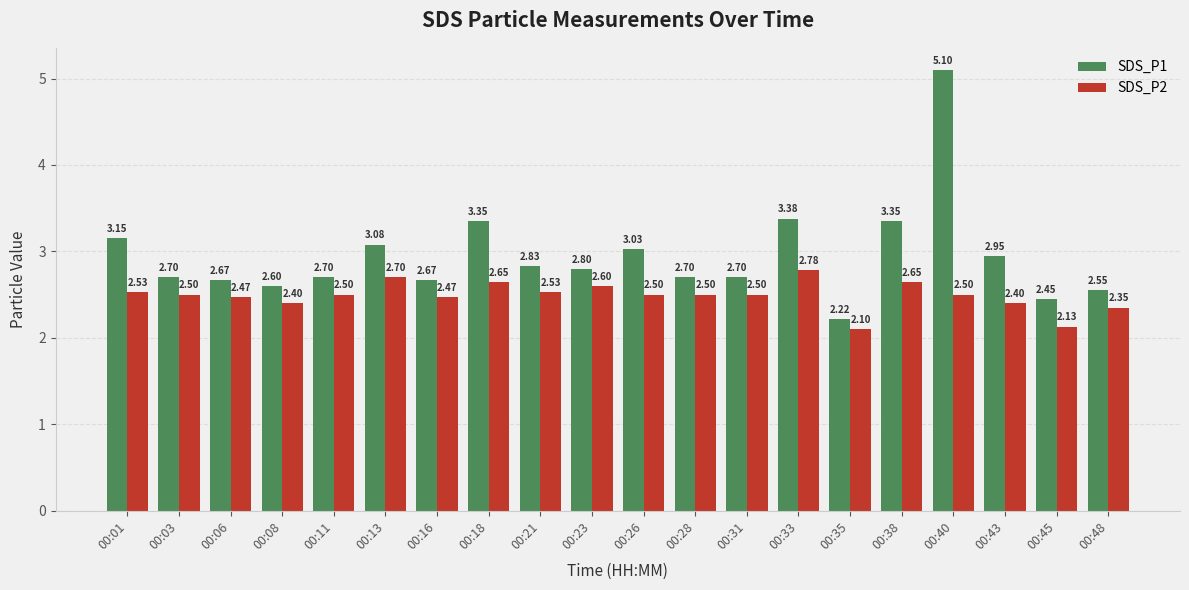

Read the SDS_P2 value at 00:35.

2.1